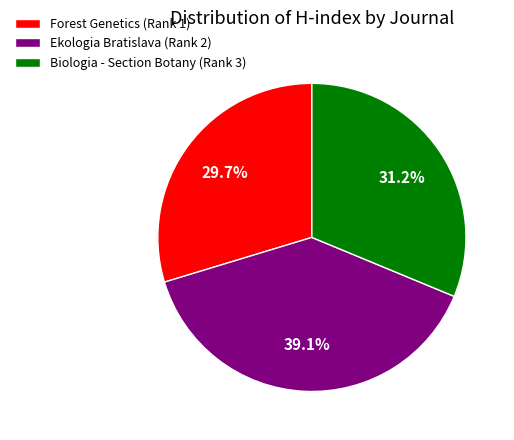

Is it true that Biologia - Section Botany (Rank 3) is 31% of the pie?

True